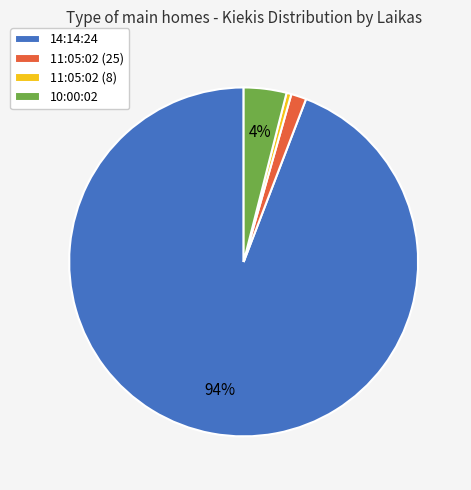

To the nearest percent, what portion does 11:05:02 (25) represent?

1%